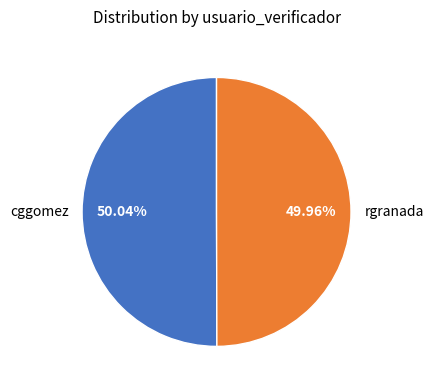

Is the sum of rgranada and cggomez greater than half?

Yes